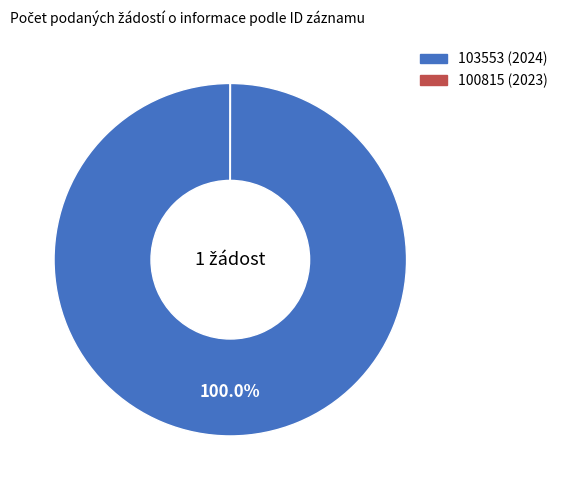

To the nearest percent, what is the difference between the largest and smallest slice percentages?

100%